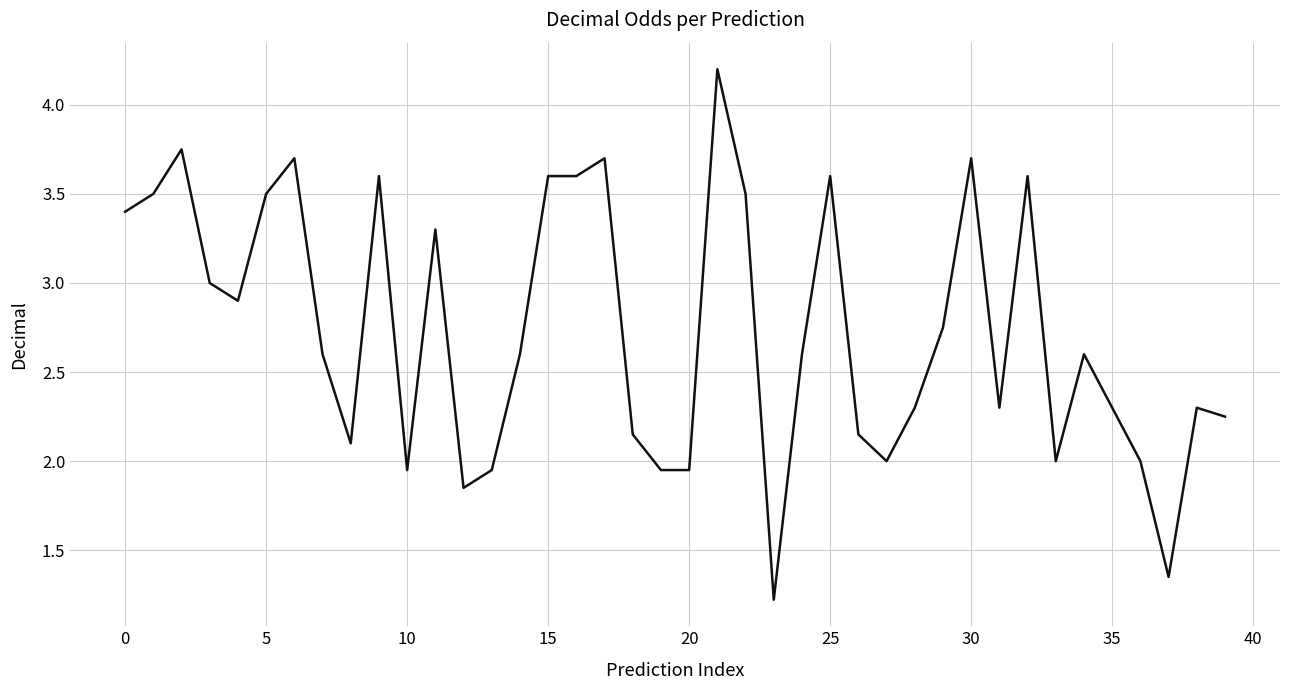

What is the smallest value displayed?

1.2